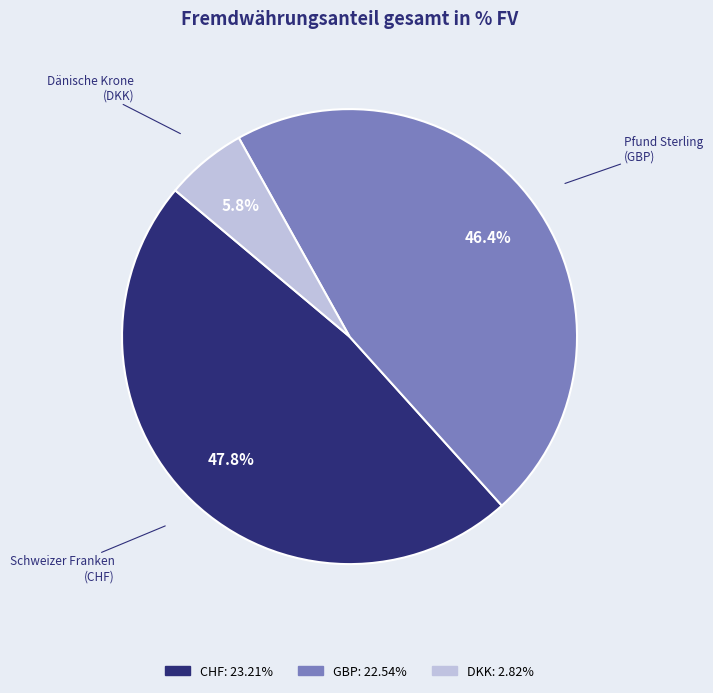

Is there any slice that represents more than half of the pie?

No